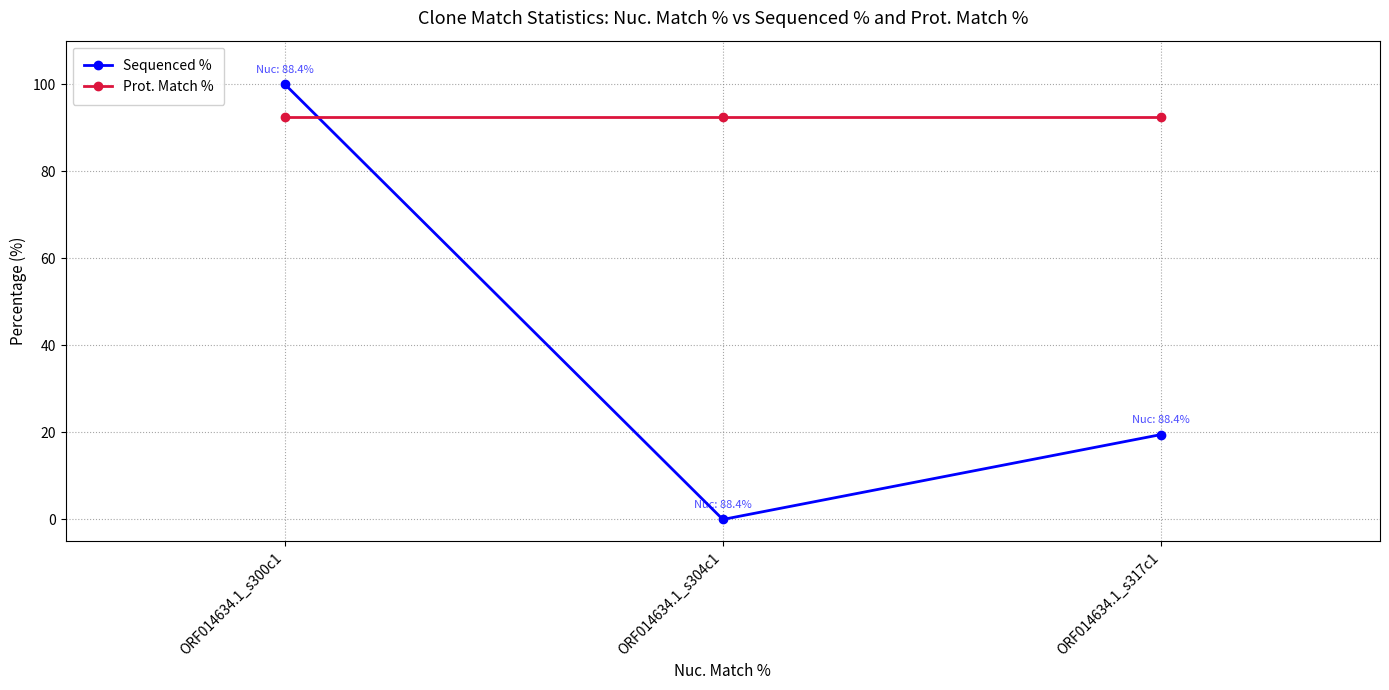

Reading left to right, list all the values displayed in this chart.

Sequenced %: ORF014634.1_s300c1=100.0	ORF014634.1_s304c1=0.0	ORF014634.1_s317c1=19.5
Prot. Match %: ORF014634.1_s300c1=92.4	ORF014634.1_s304c1=92.4	ORF014634.1_s317c1=92.4